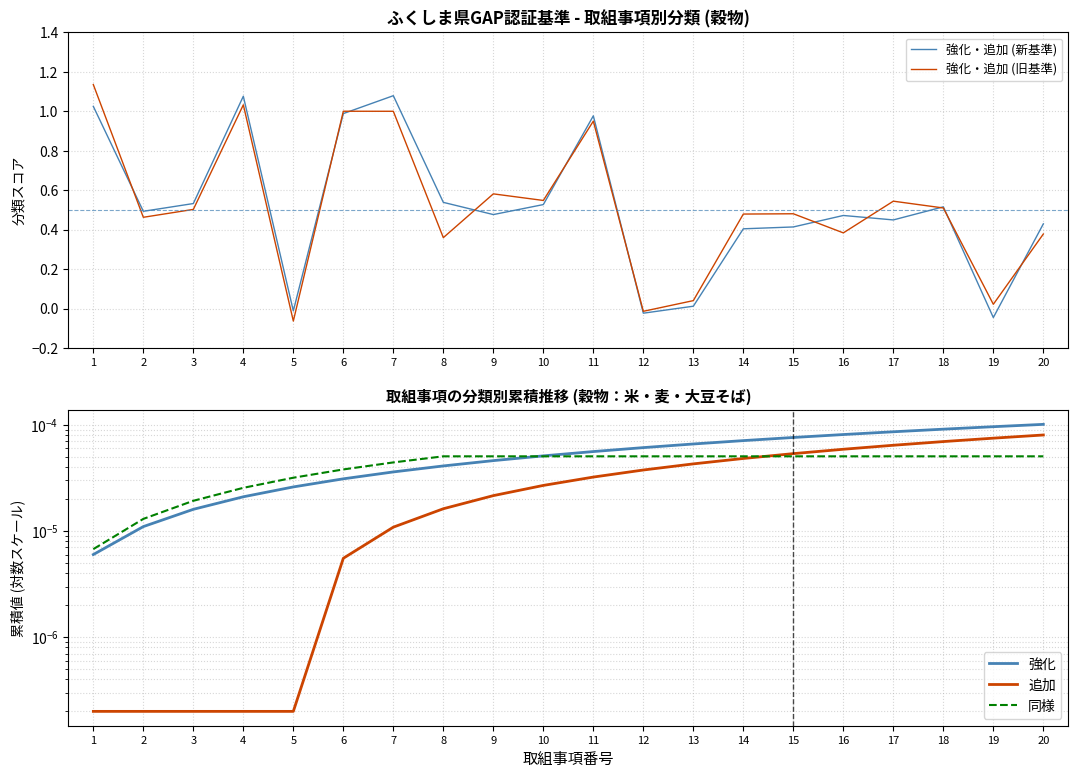

At which category is the sum across all series the highest?

1